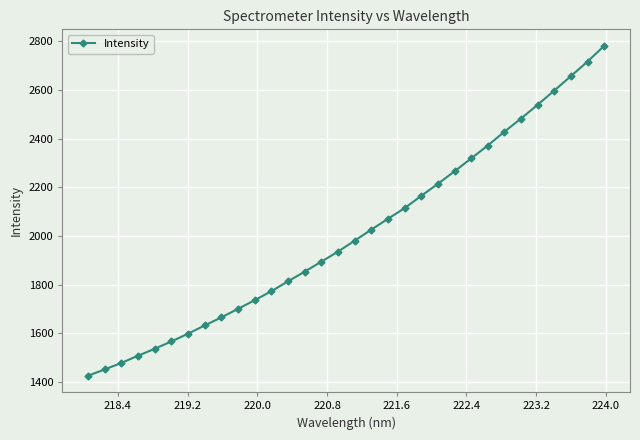

What is the minimum value shown in the chart?

1425.5